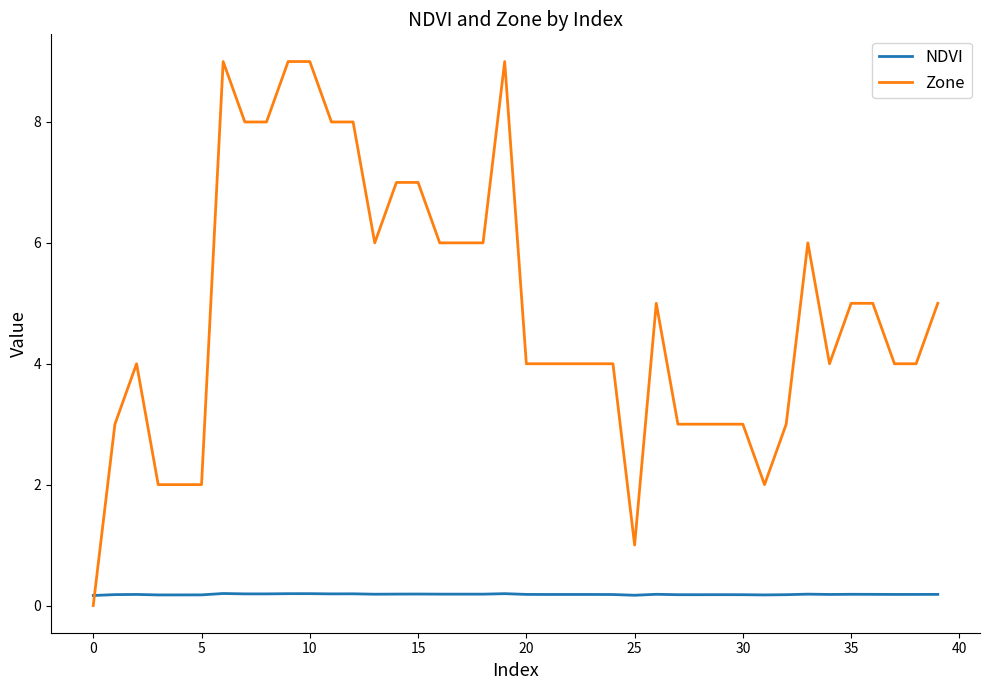

List the series in order of their overall mean, highest first.

Zone, NDVI